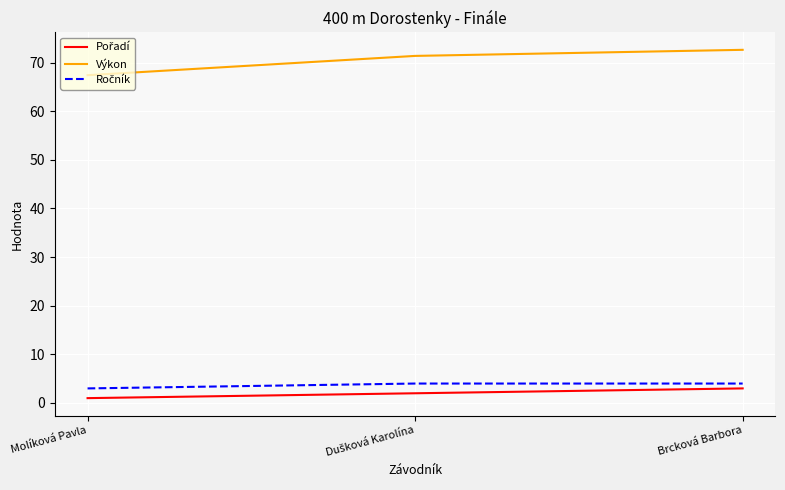

What is the approximate value of Výkon at Brcková Barbora?

72.6